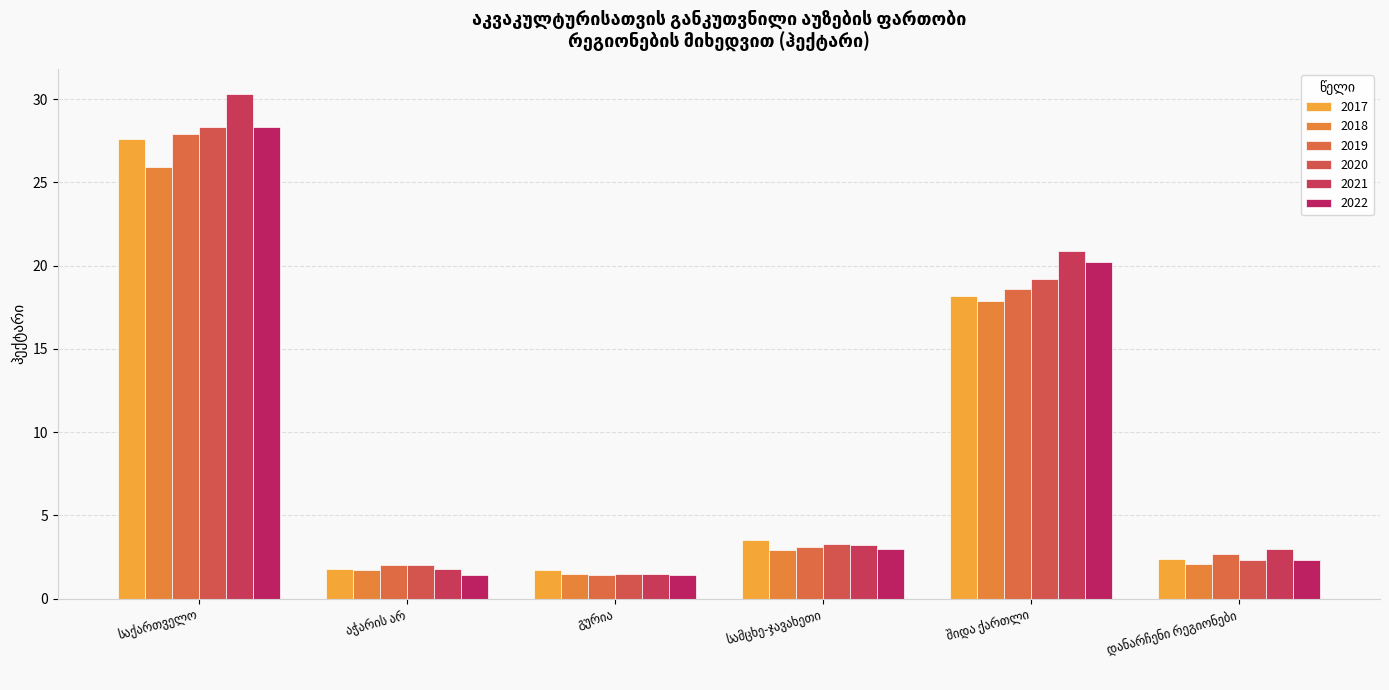

Count the number of categories in the chart.

6